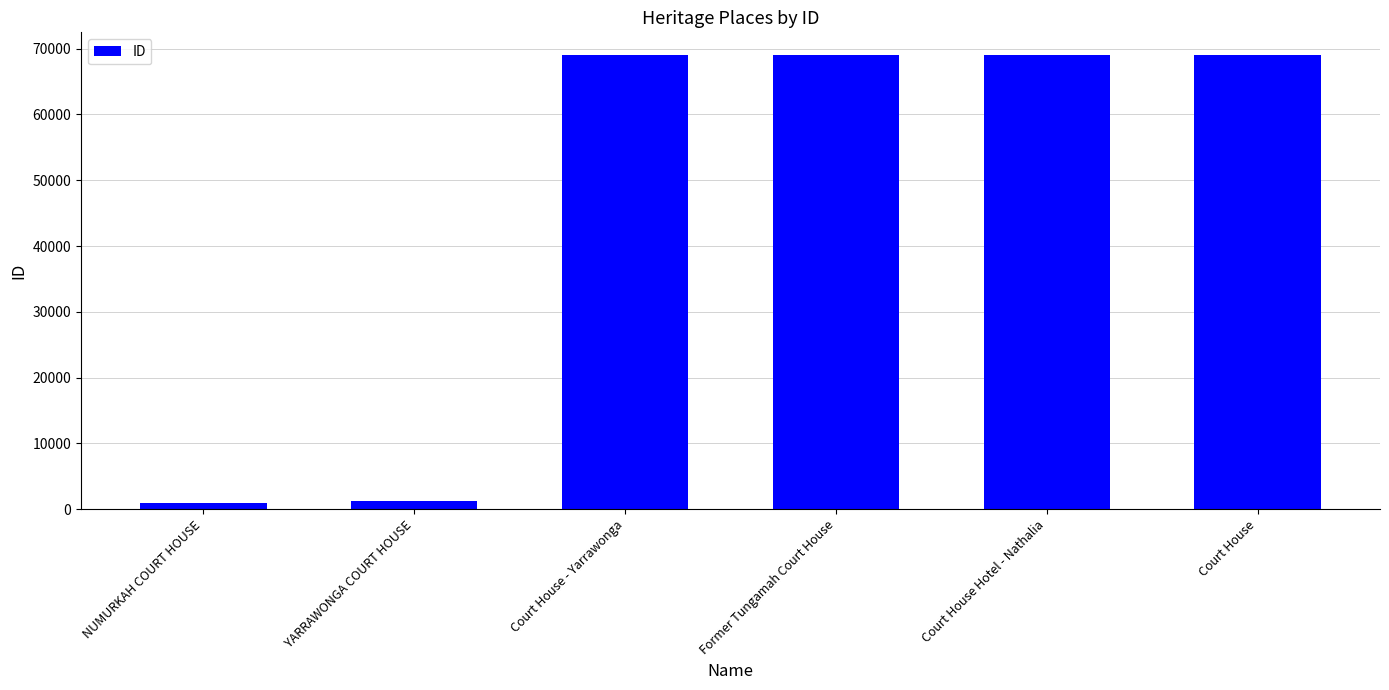

Does the chart contain stacked bars?

No